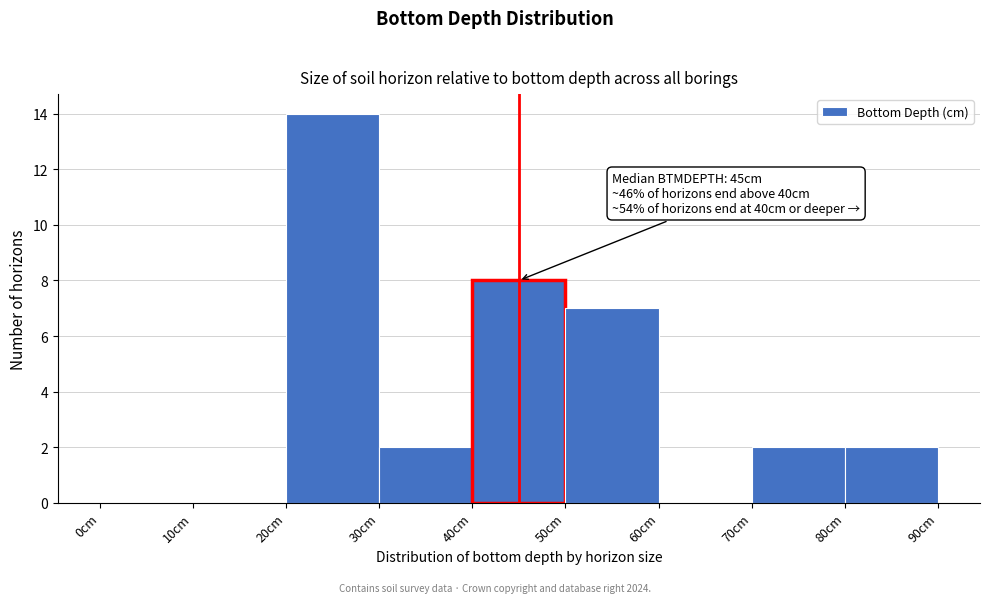

Which range on the x-axis has the tallest bar?

20 to 30